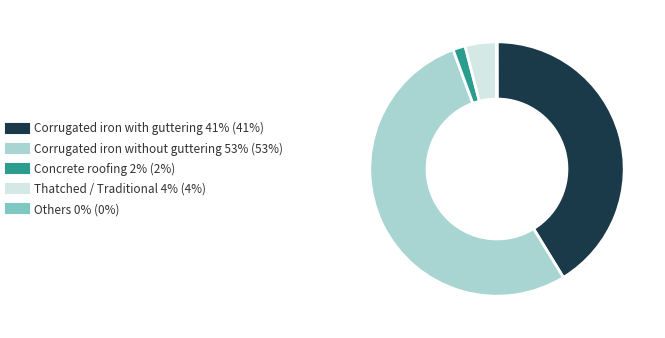

Is there any slice that represents more than half of the pie?

Yes